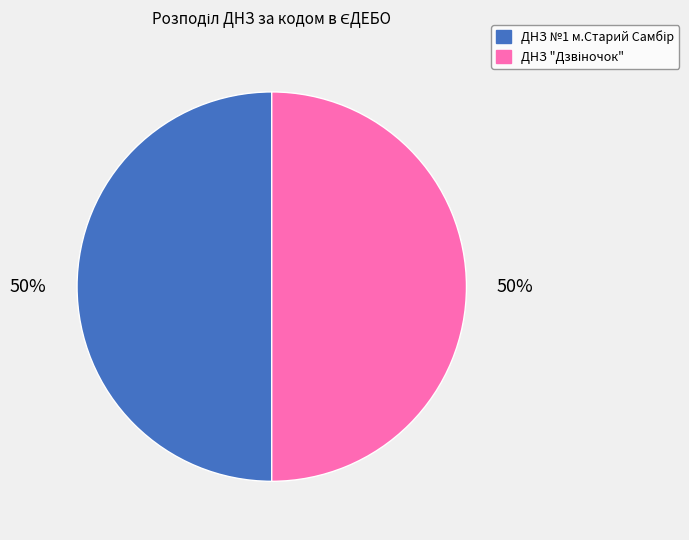

To the nearest percent, what is the average slice percentage?

50%